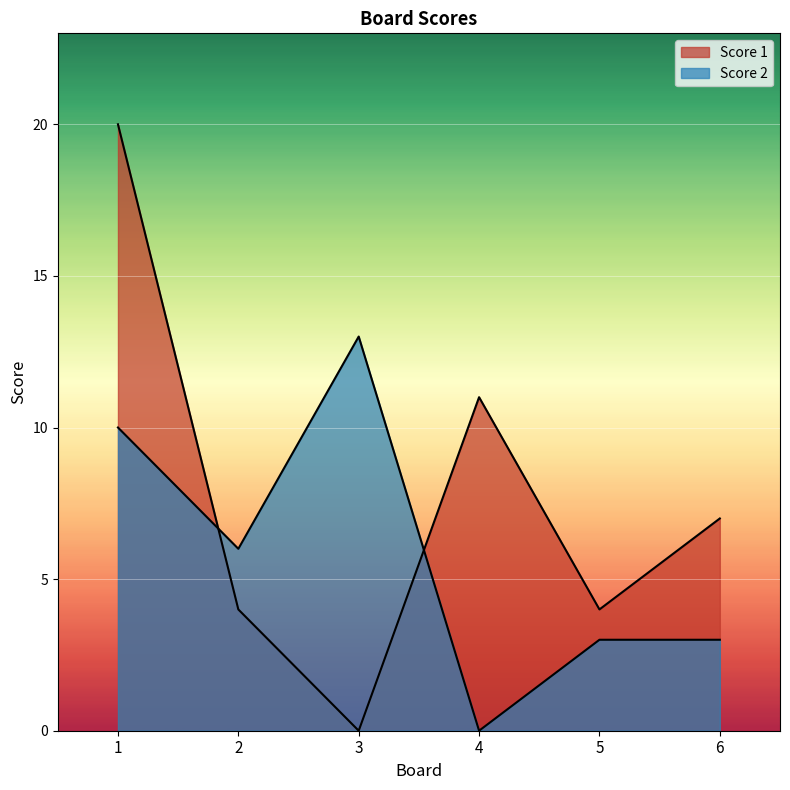

Count the Score 1 values in the range 4 to 11.

4